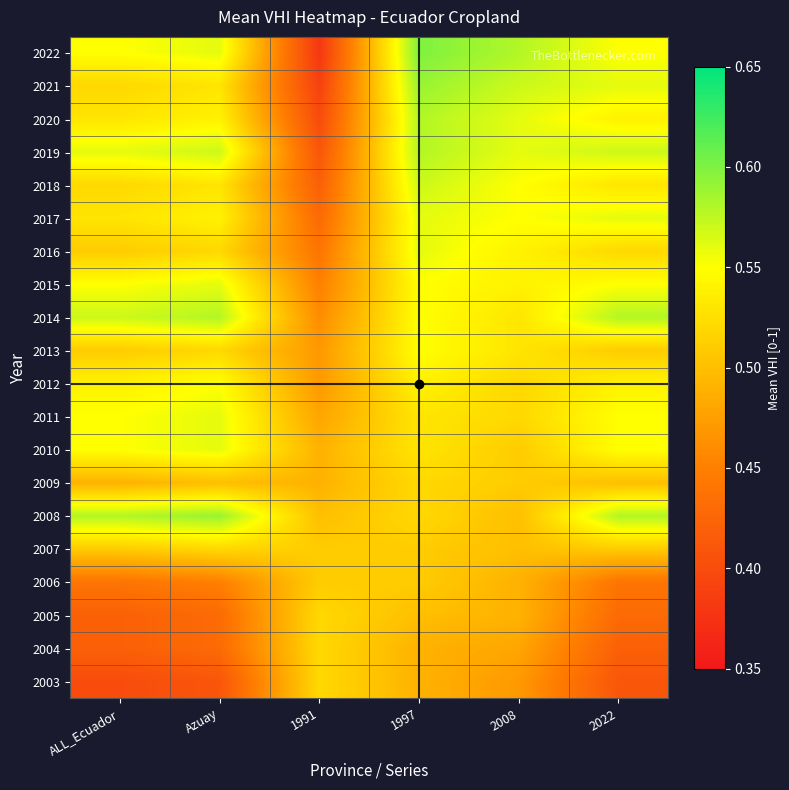

What is the greatest value displayed?

0.6